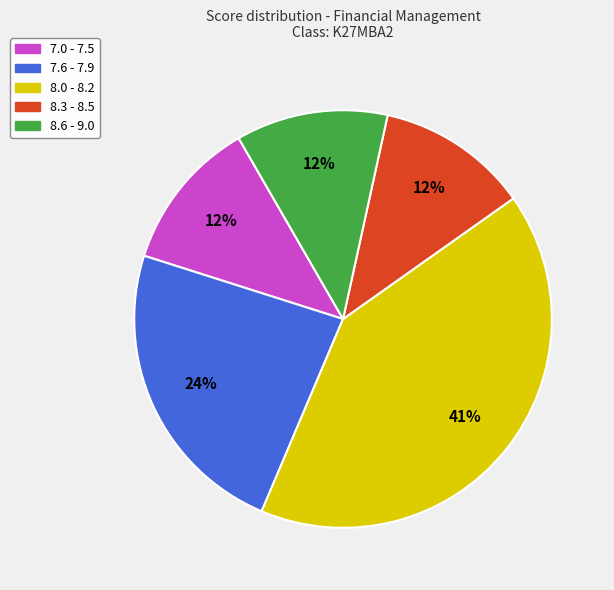

Does any single category account for the majority?

No